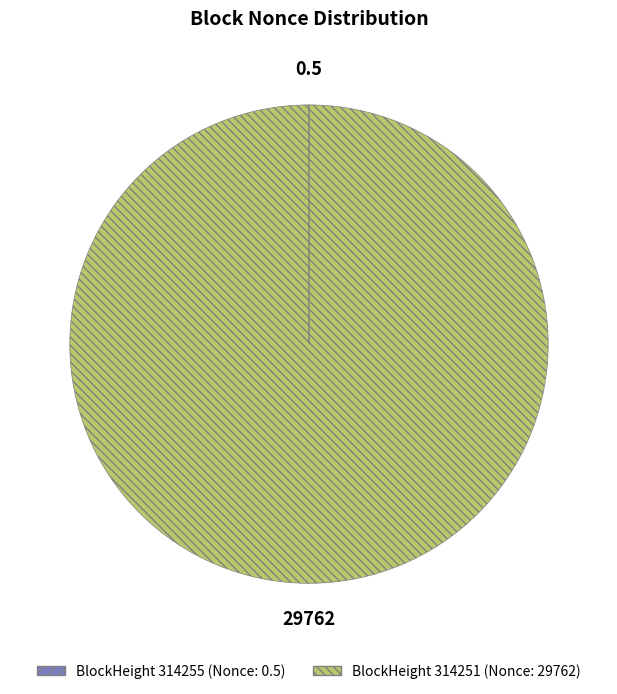

Is there a majority slice in this chart?

Yes